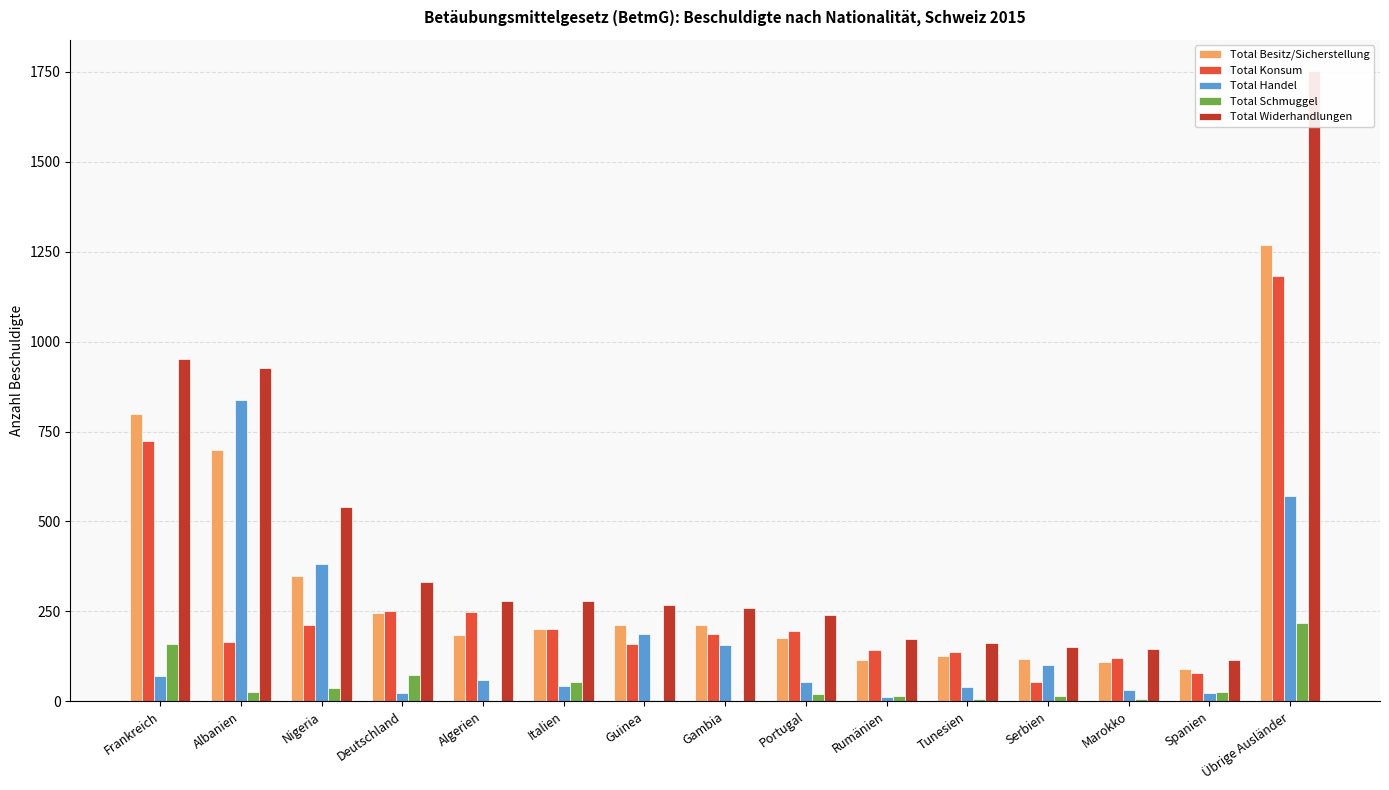

Which series has the largest range (max minus min)?

Total Widerhandlungen